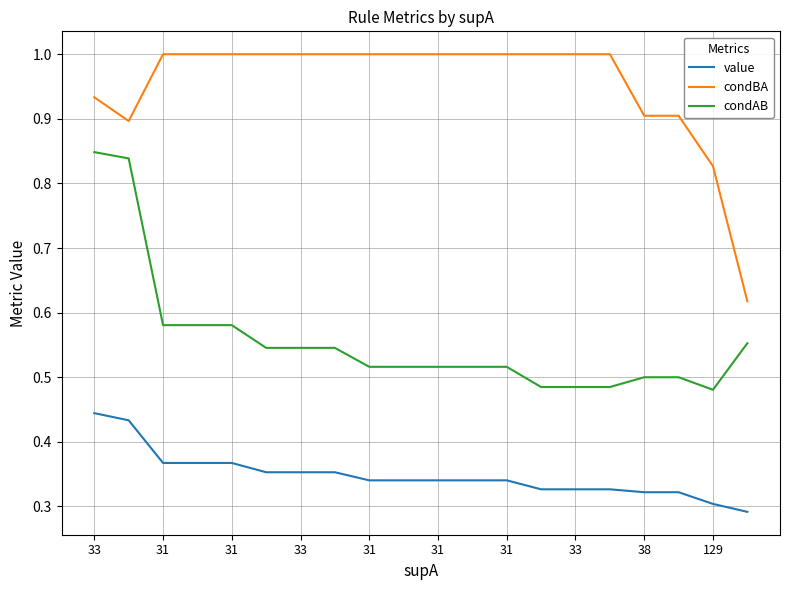

List the series in order of their overall mean, highest first.

condBA, condAB, value